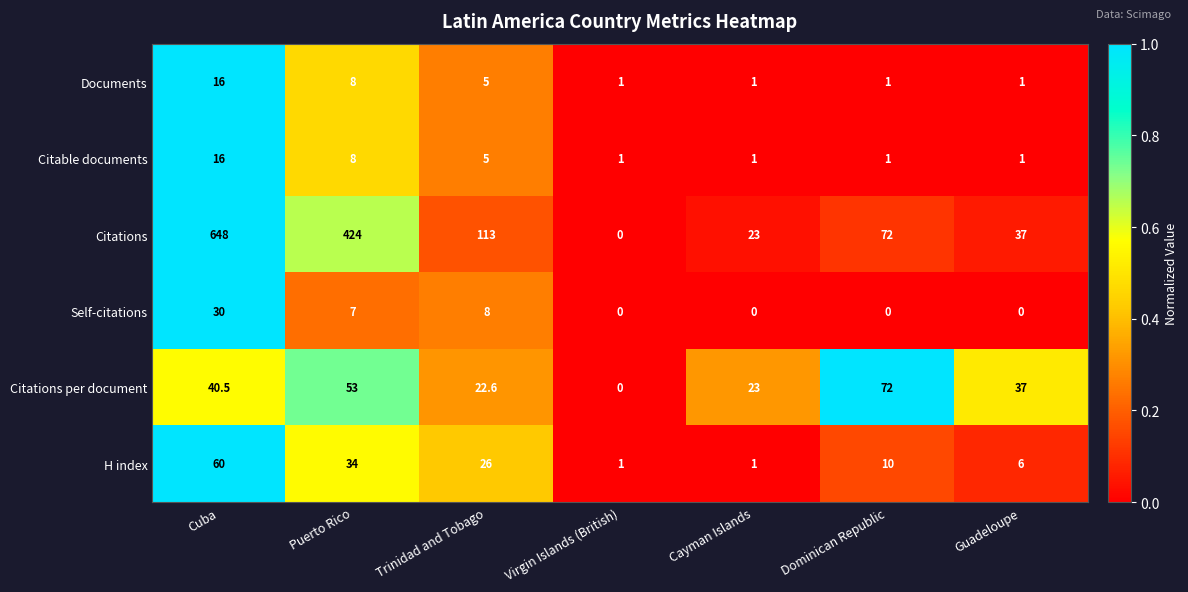

What is the total value across all series at Cayman Islands?

49.0